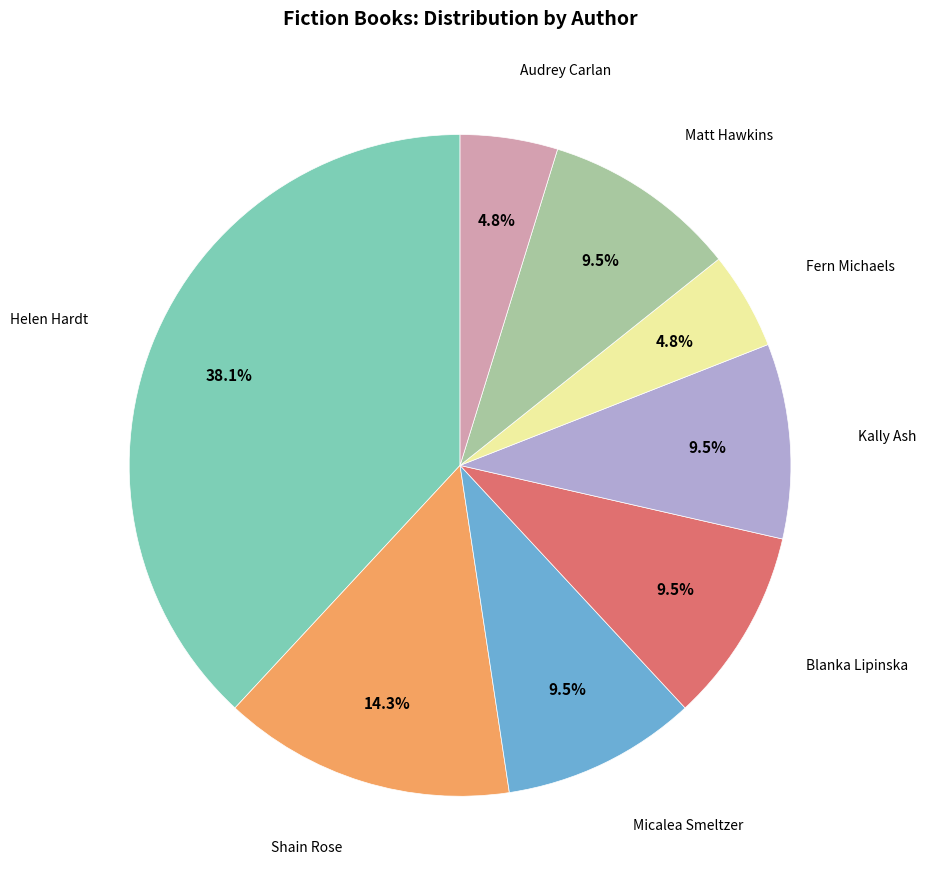

Does any single category account for the majority?

No